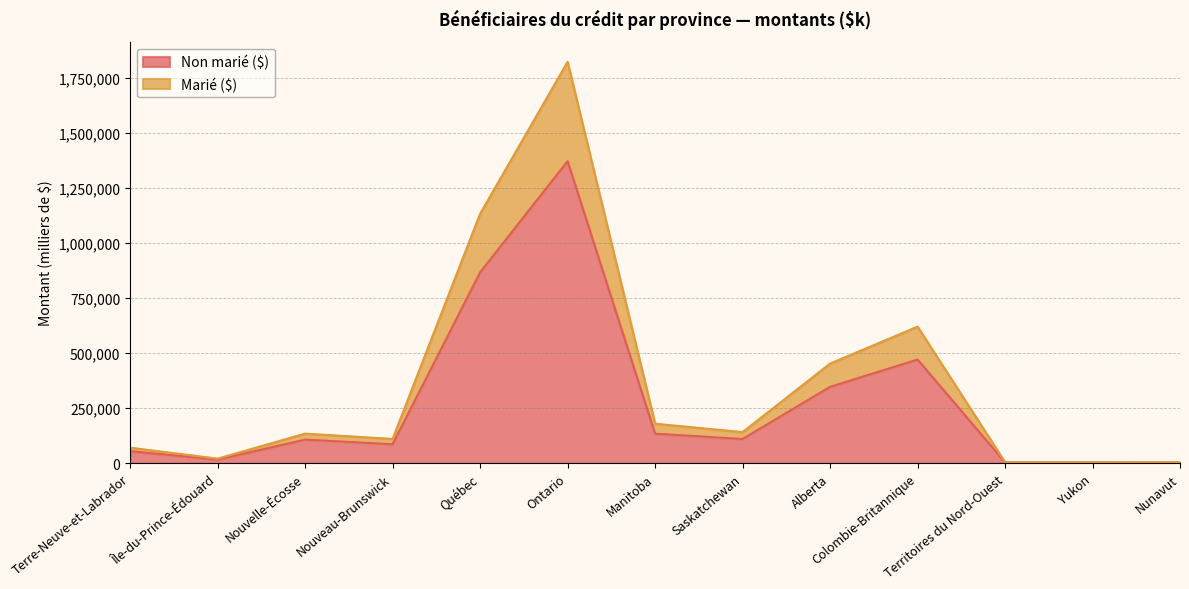

What is the approximate value of Non marié ($) at Nouvelle-Écosse, to the nearest 100?

107200